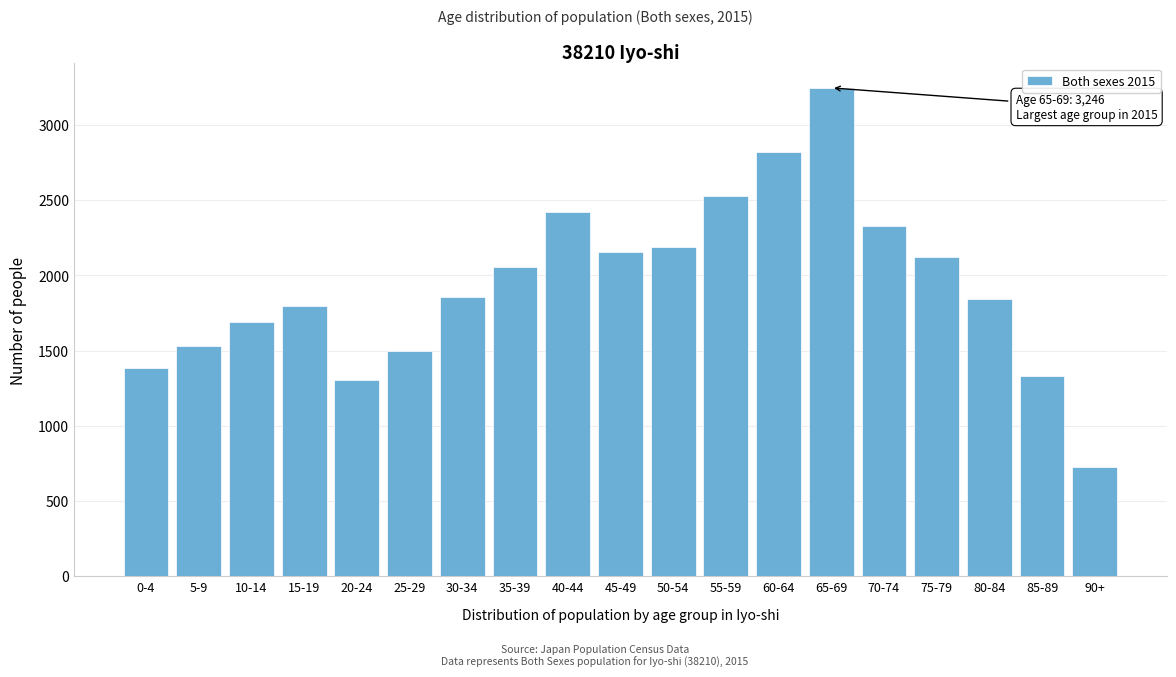

Reading left to right, list all the values displayed in this chart.

1387	1533	1689	1793	1302	1500	1859	2056	2422	2152	2190	2528	2821	3246	2330	2124	1843	1329	723